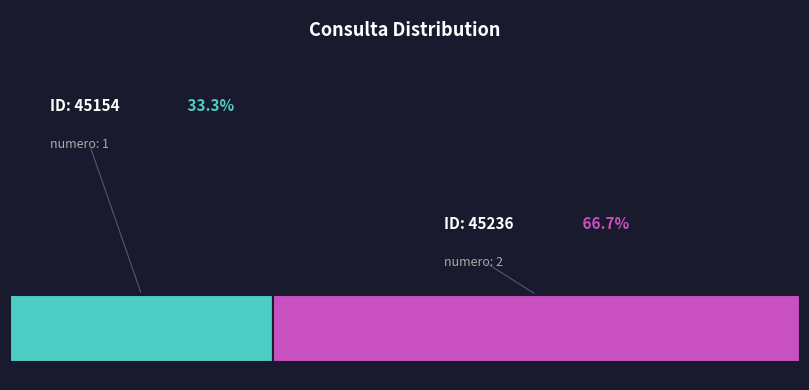

Which slice is the largest?

45236